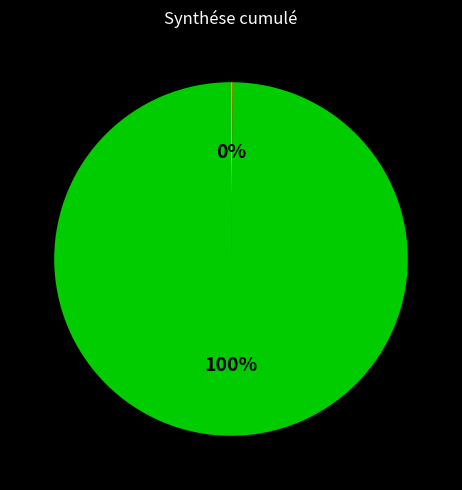

Is there a majority slice in this chart?

Yes